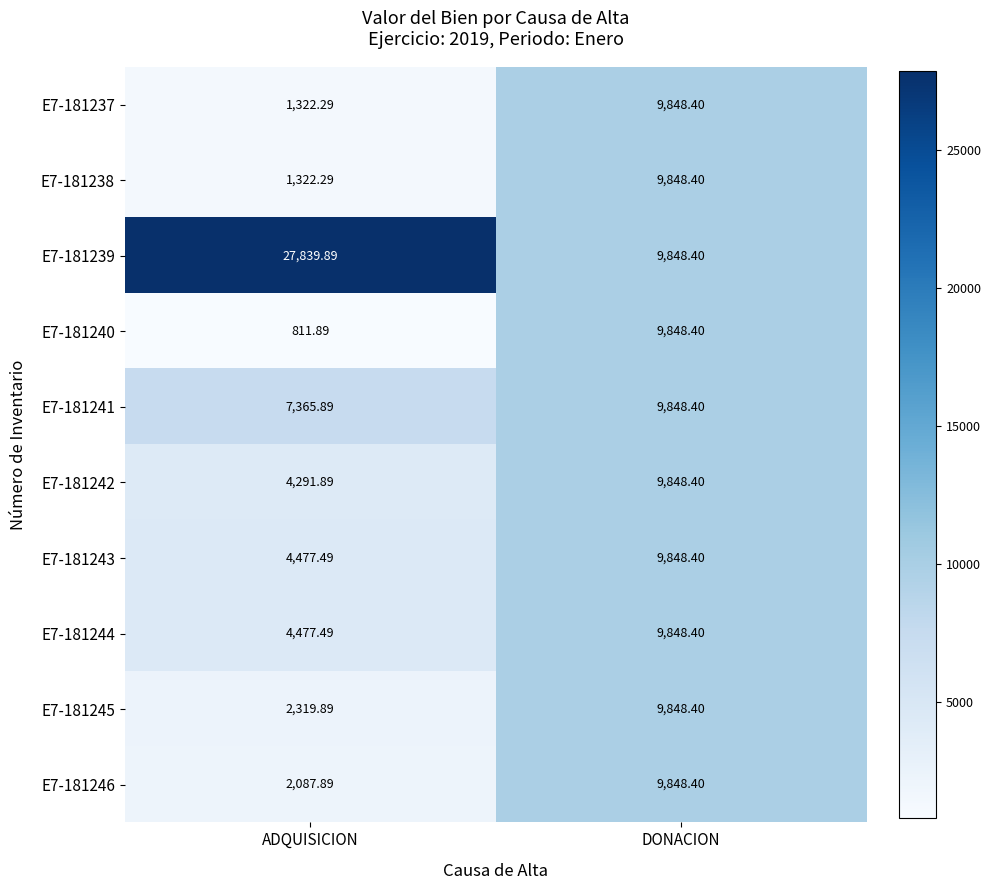

At which label does E7-181241 first exceed 9848?

DONACION